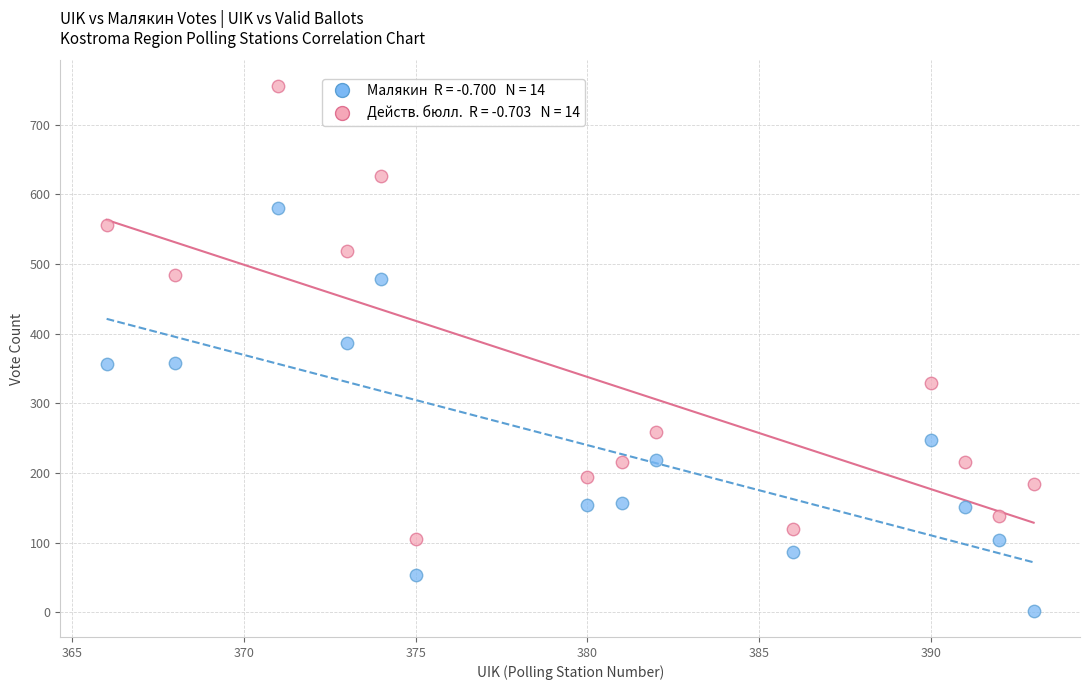

Across all data points, what is the range of Y values (max minus min)?

753